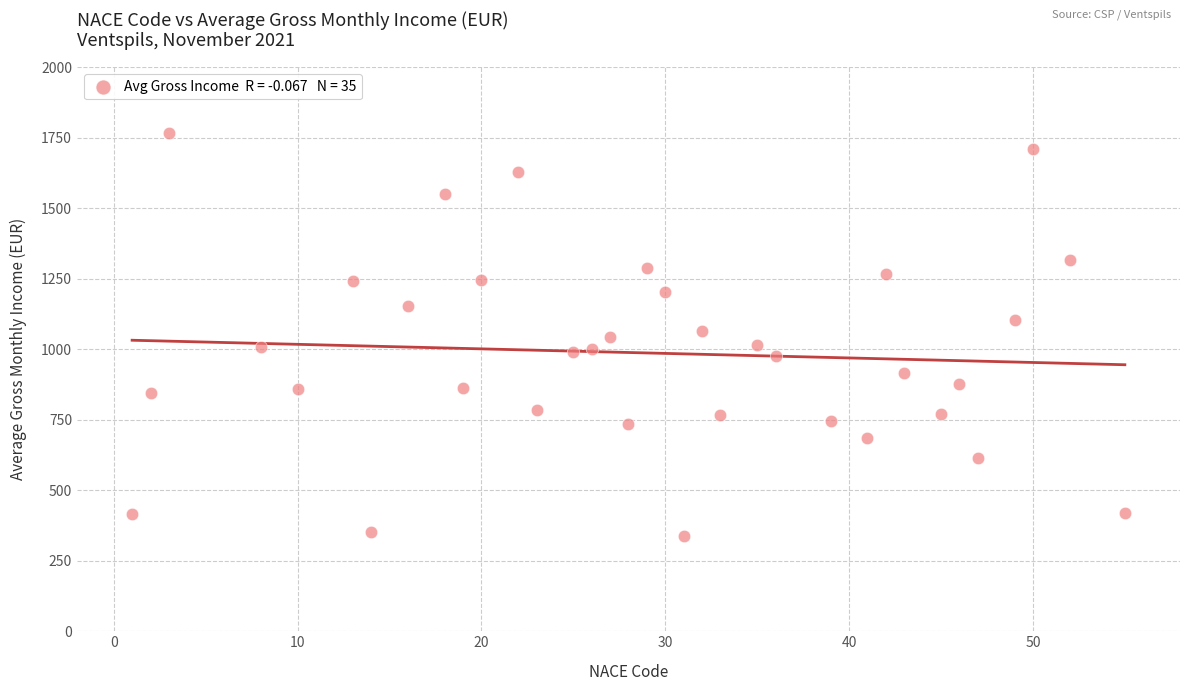

What is the range of Y values (max minus min)?

1430.4